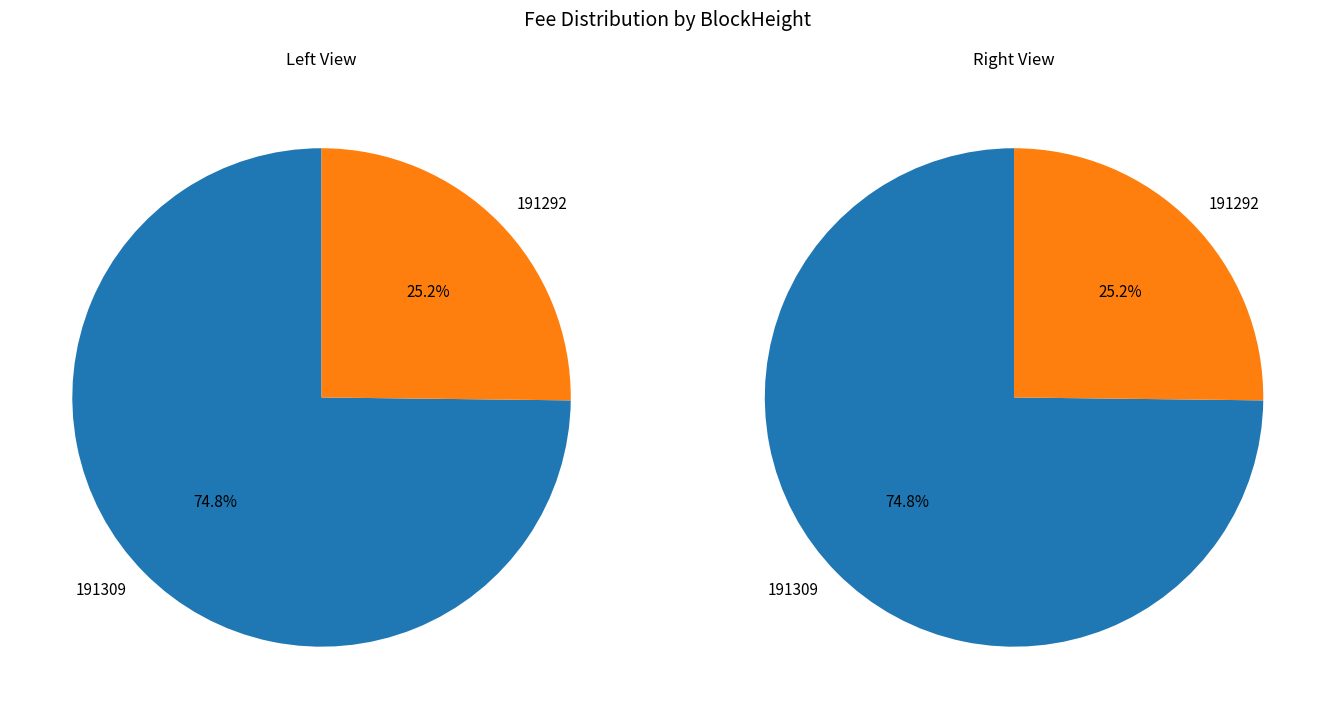

Rank the categories by value from highest to lowest.

191309, 191292